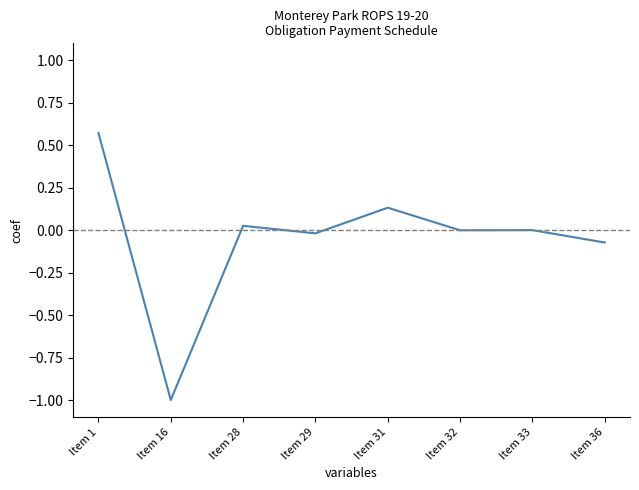

What is the minimum value shown in the chart?

-1.0